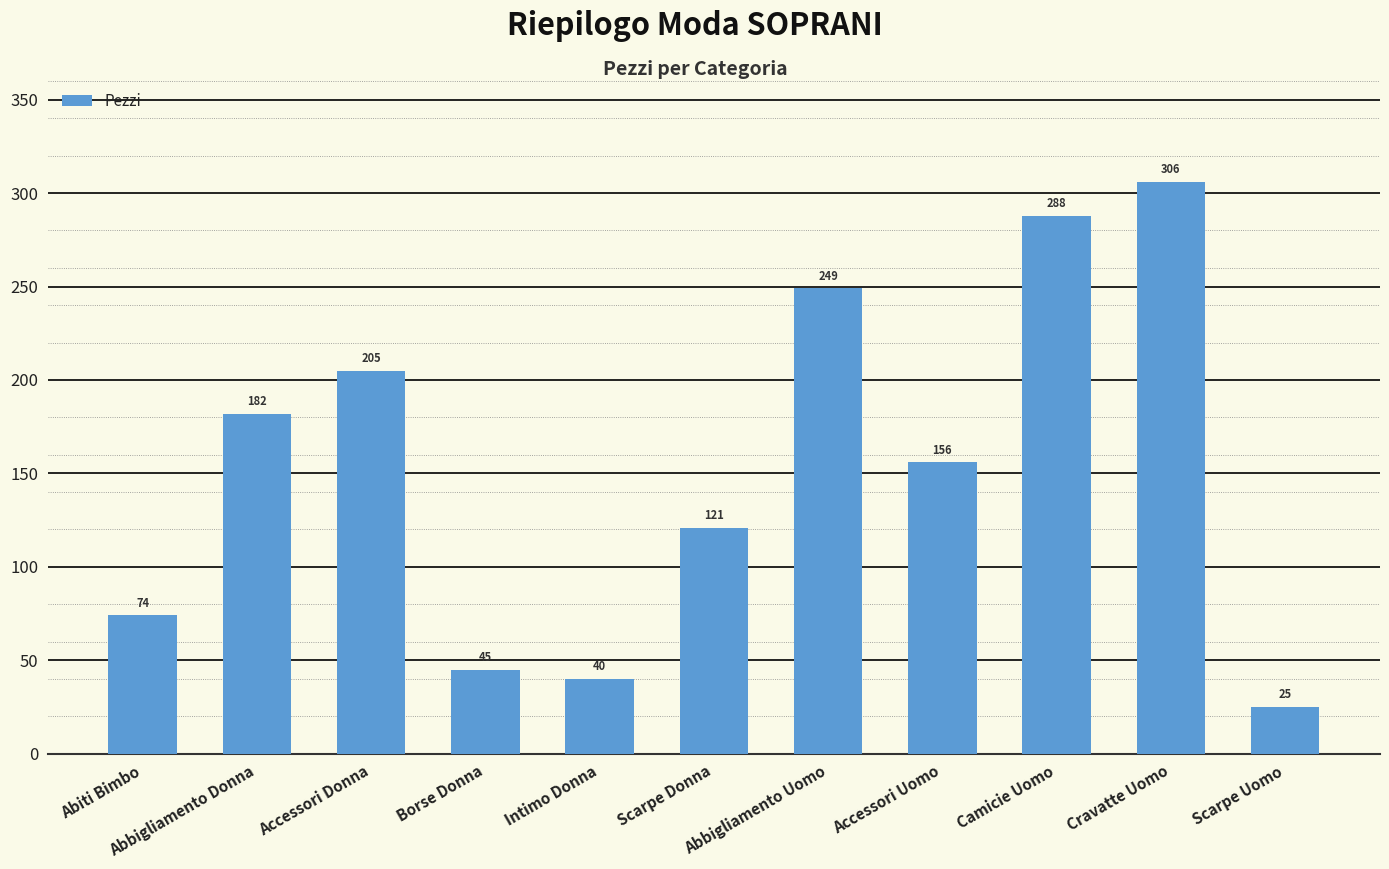

What is the ratio of the value at Abbigliamento Uomo to the value at Accessori Uomo?

1.6